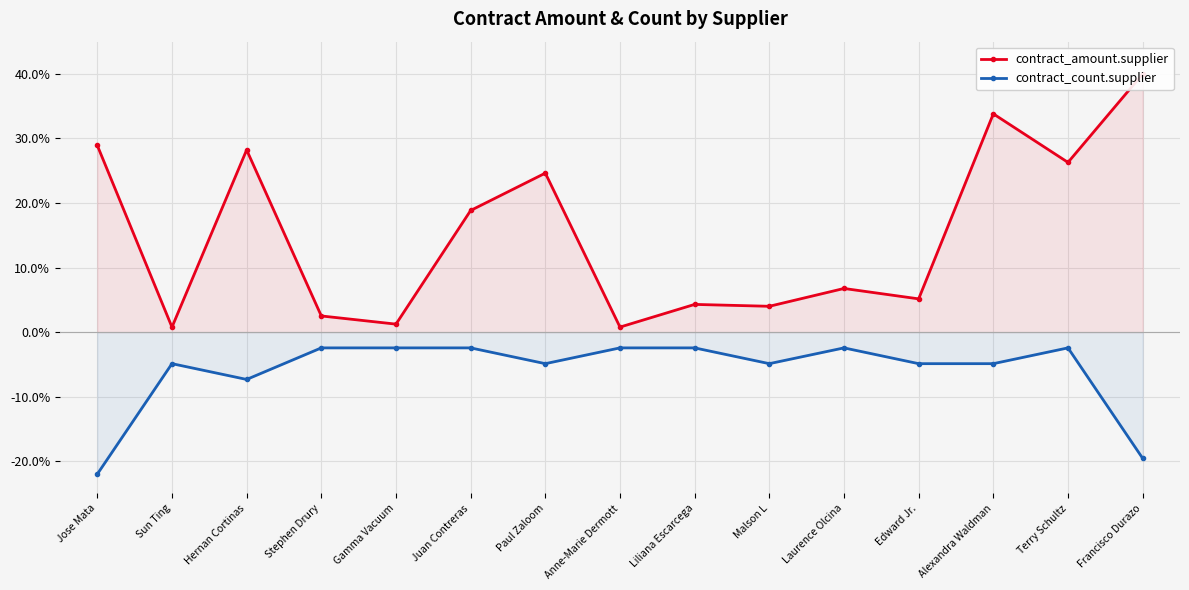

Which label corresponds to the smallest value in the chart?

Jose Mata